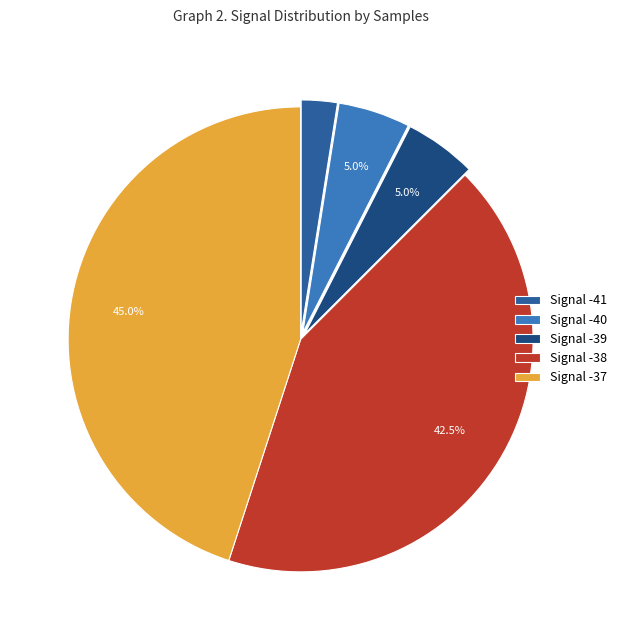

Combined, what portion of the pie is Signal -40 and Signal -38?

47.5%